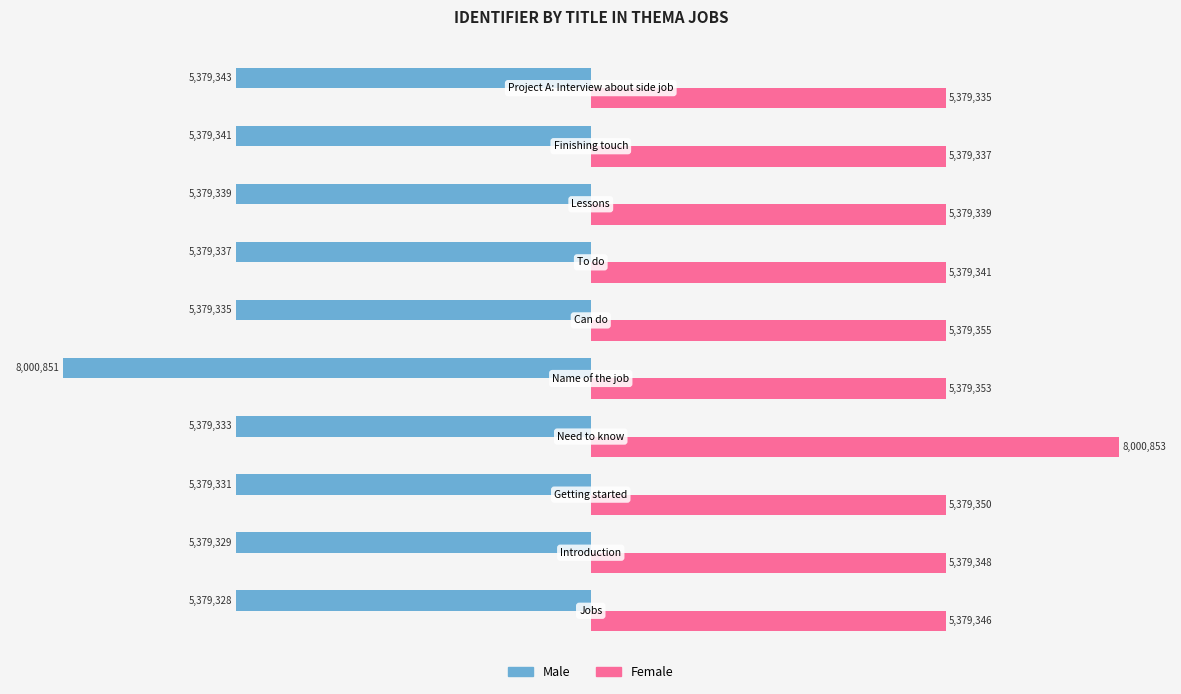

What is the maximum value for Female?

8000853